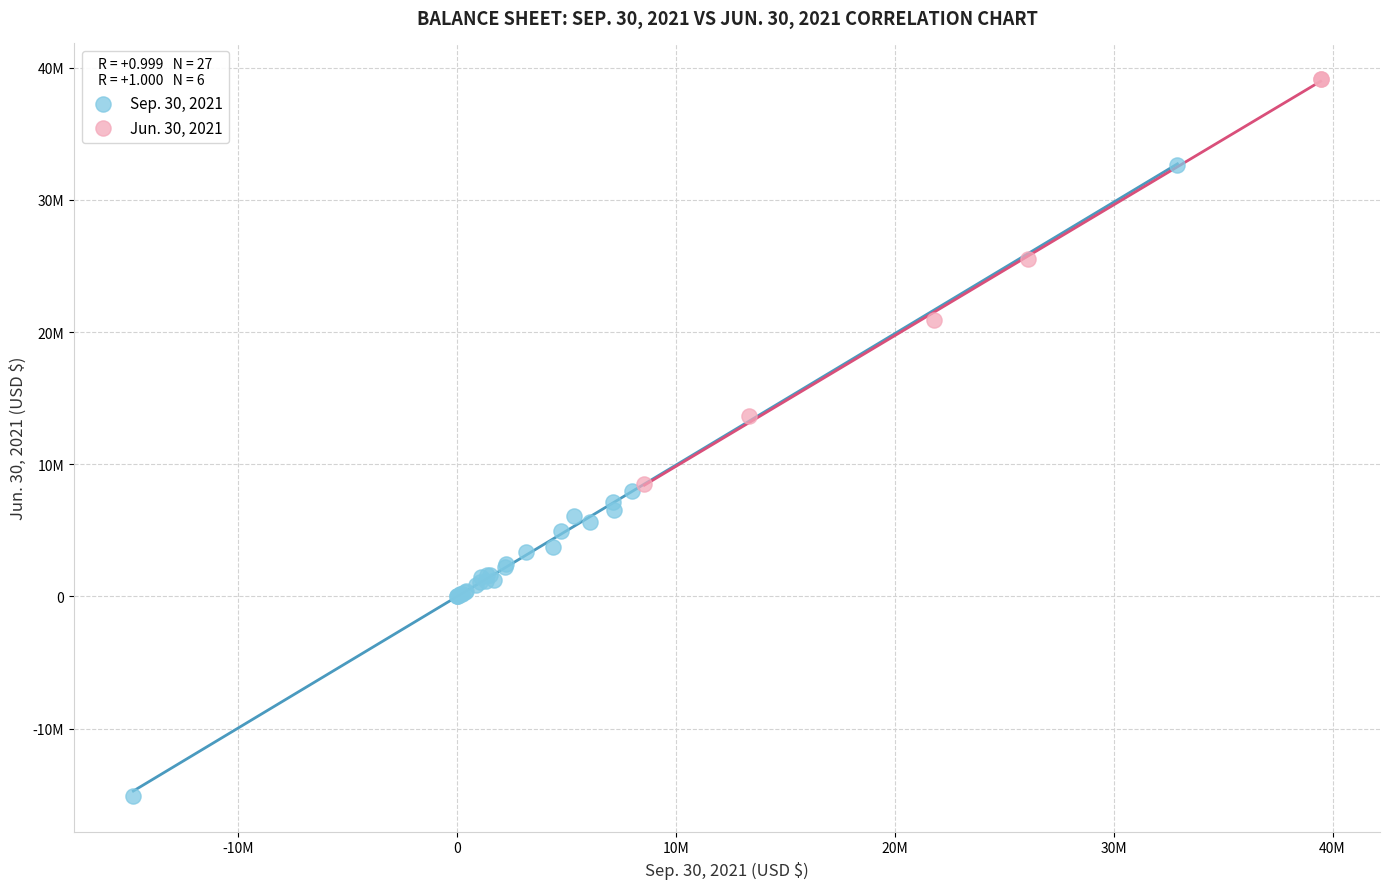

What are all the series names shown in the legend?

Sep. 30, 2021, Jun. 30, 2021